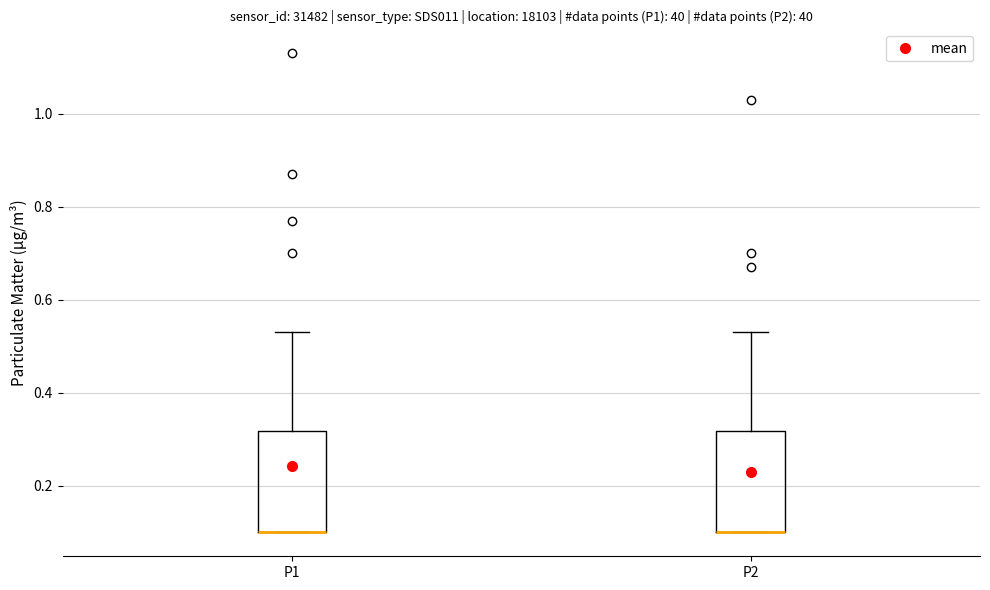

Reading left to right, transcribe this box plot: for each box, give where its median line is, the range the box spans, and where its two whiskers end, as read against the y-axis. The values are not printed on the chart, so give them approximately, as read against the axis.

P1: median 0.10 (drawn on the box's lower edge), box 0.10 to 0.32, whiskers 0.10 to 0.54
P2: median 0.10 (drawn on the box's lower edge), box 0.10 to 0.32, whiskers 0.10 to 0.54